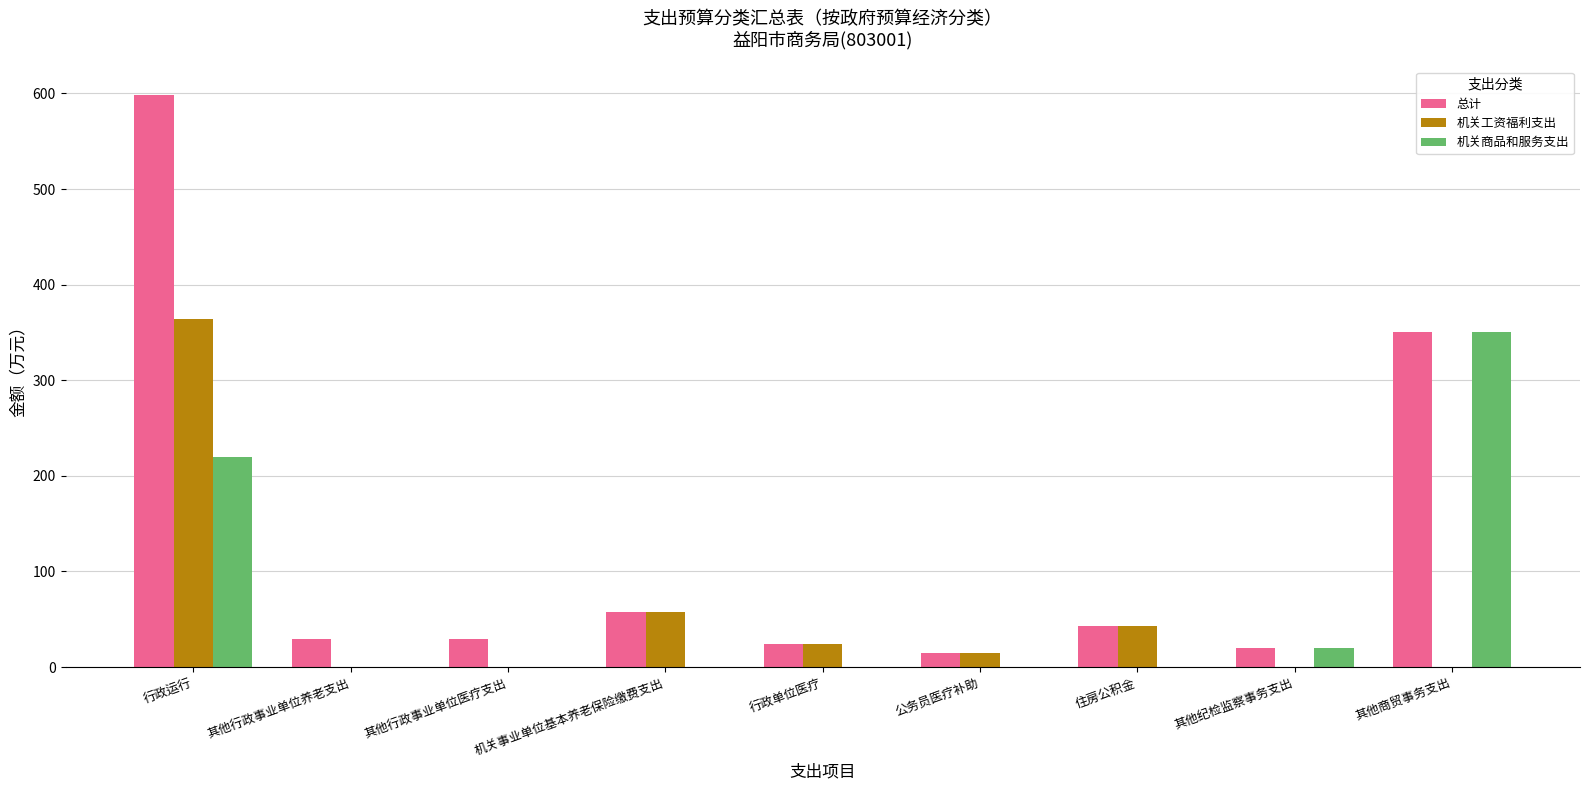

How many values in the 总计 series exceed 29?

6